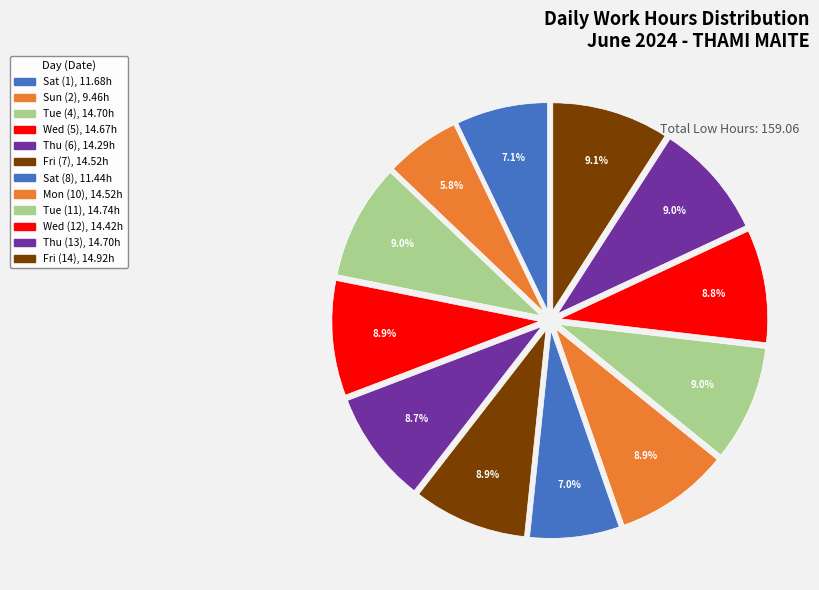

How many slices are in this pie chart?

12